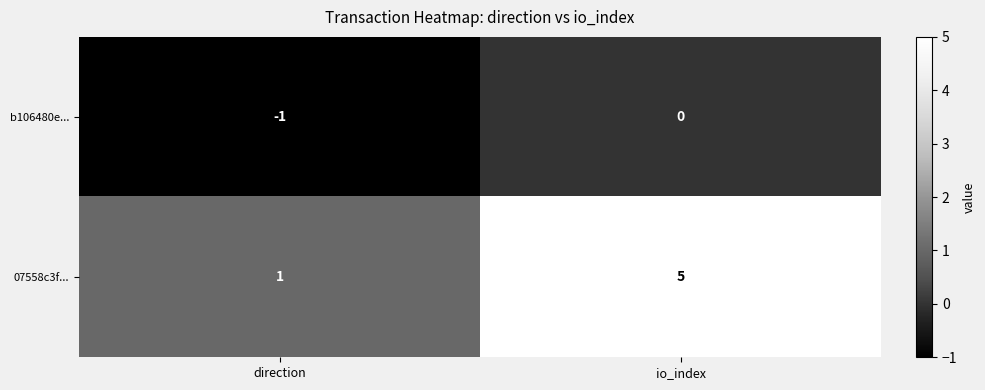

Rank the series by their maximum value, from highest to lowest.

07558c3f..., b106480e...